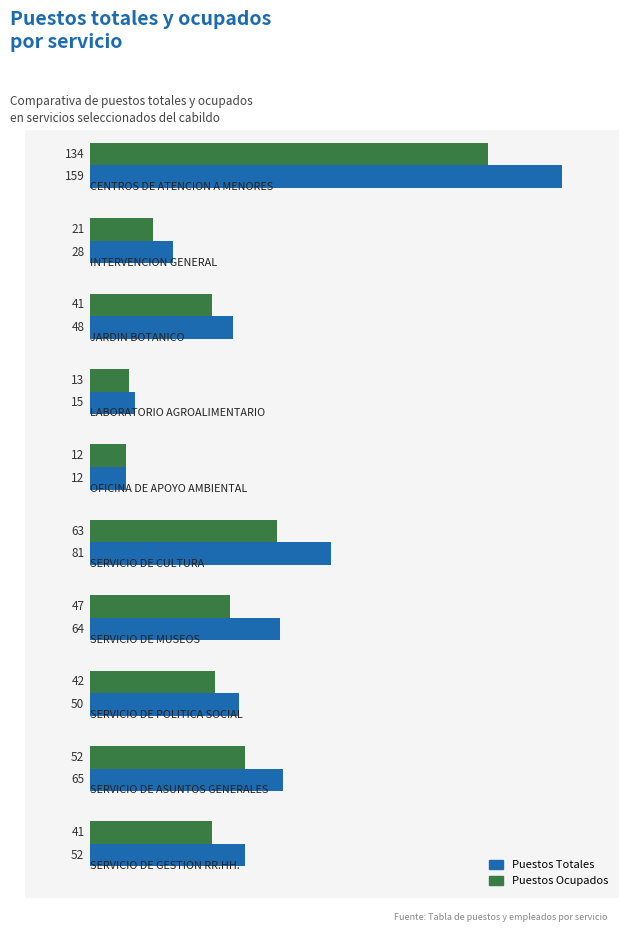

At how many categories does at least one series exceed 22?

8